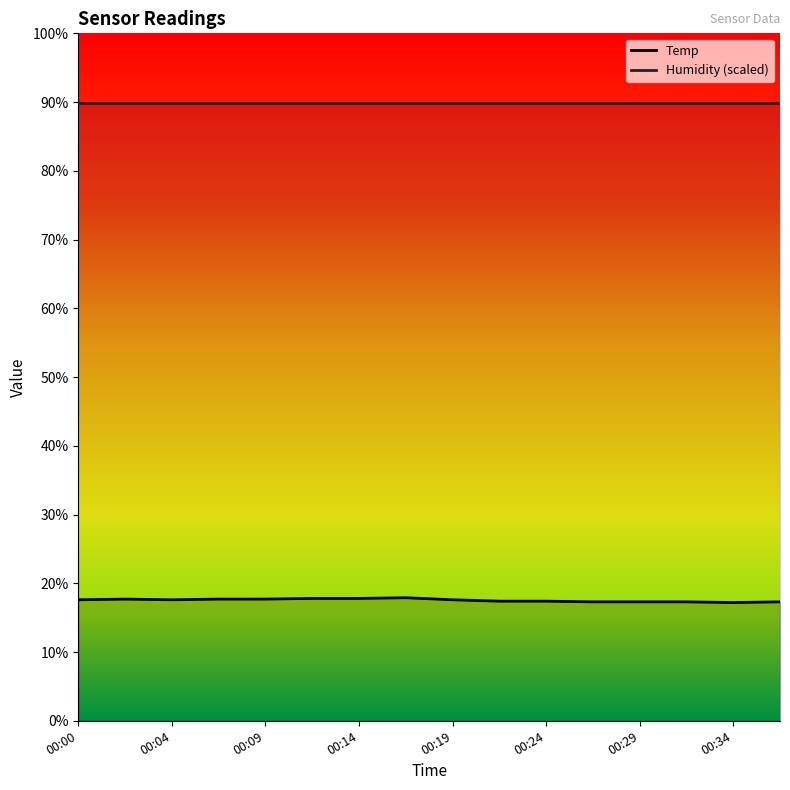

List the labels in order of value, smallest first.

00:34, 00:27, 00:29, 00:32, 00:37, 00:22, 00:24, 00:00, 00:04, 00:19, 00:02, 00:07, 00:09, 00:12, 00:14, 00:17